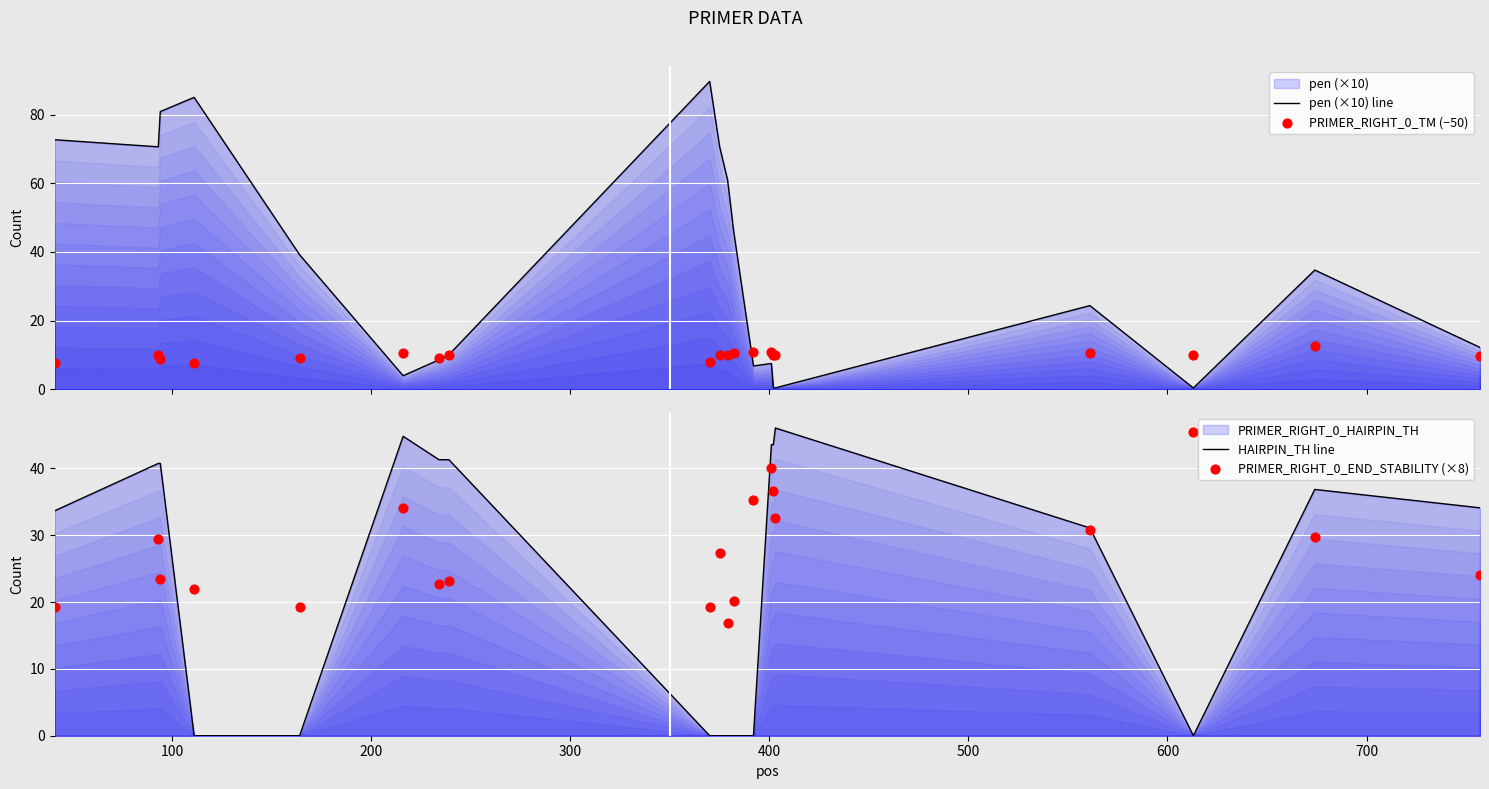

Which series has the largest total across all categories?

pen (×10) line